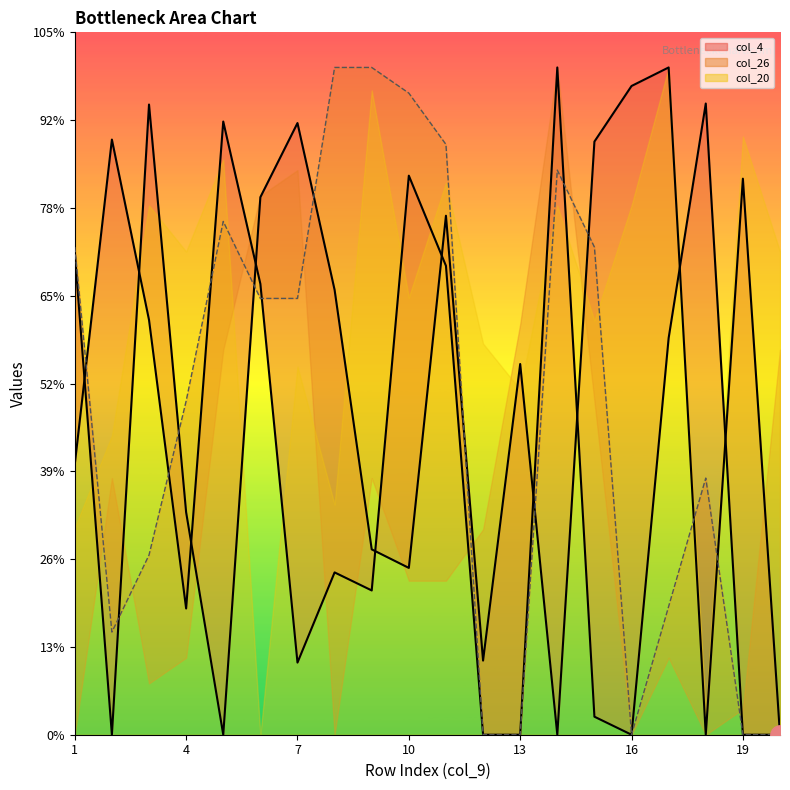

How many interior local valleys does the col_5_line series have?

4